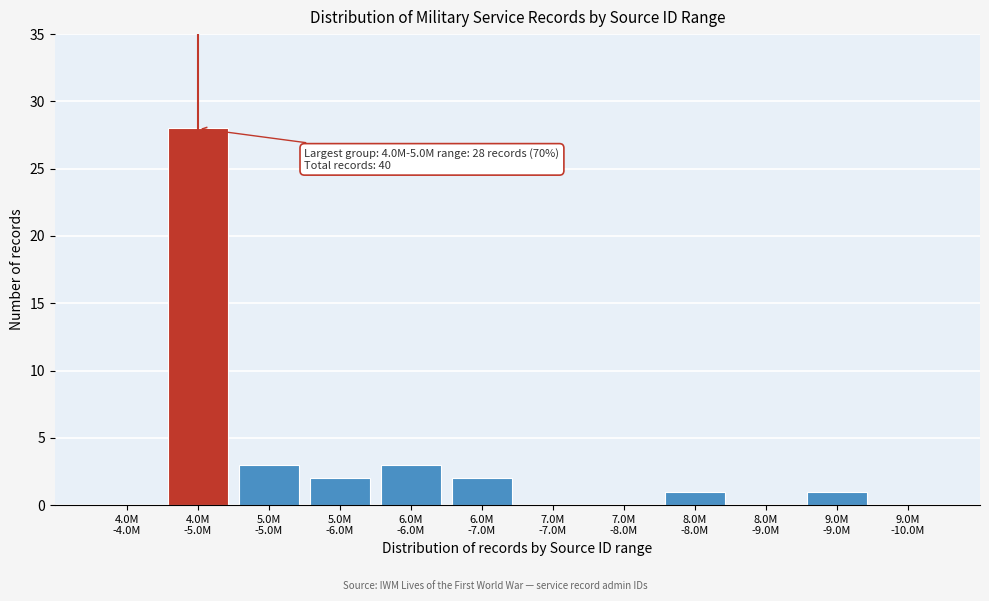

What is the maximum value shown in the chart?

28